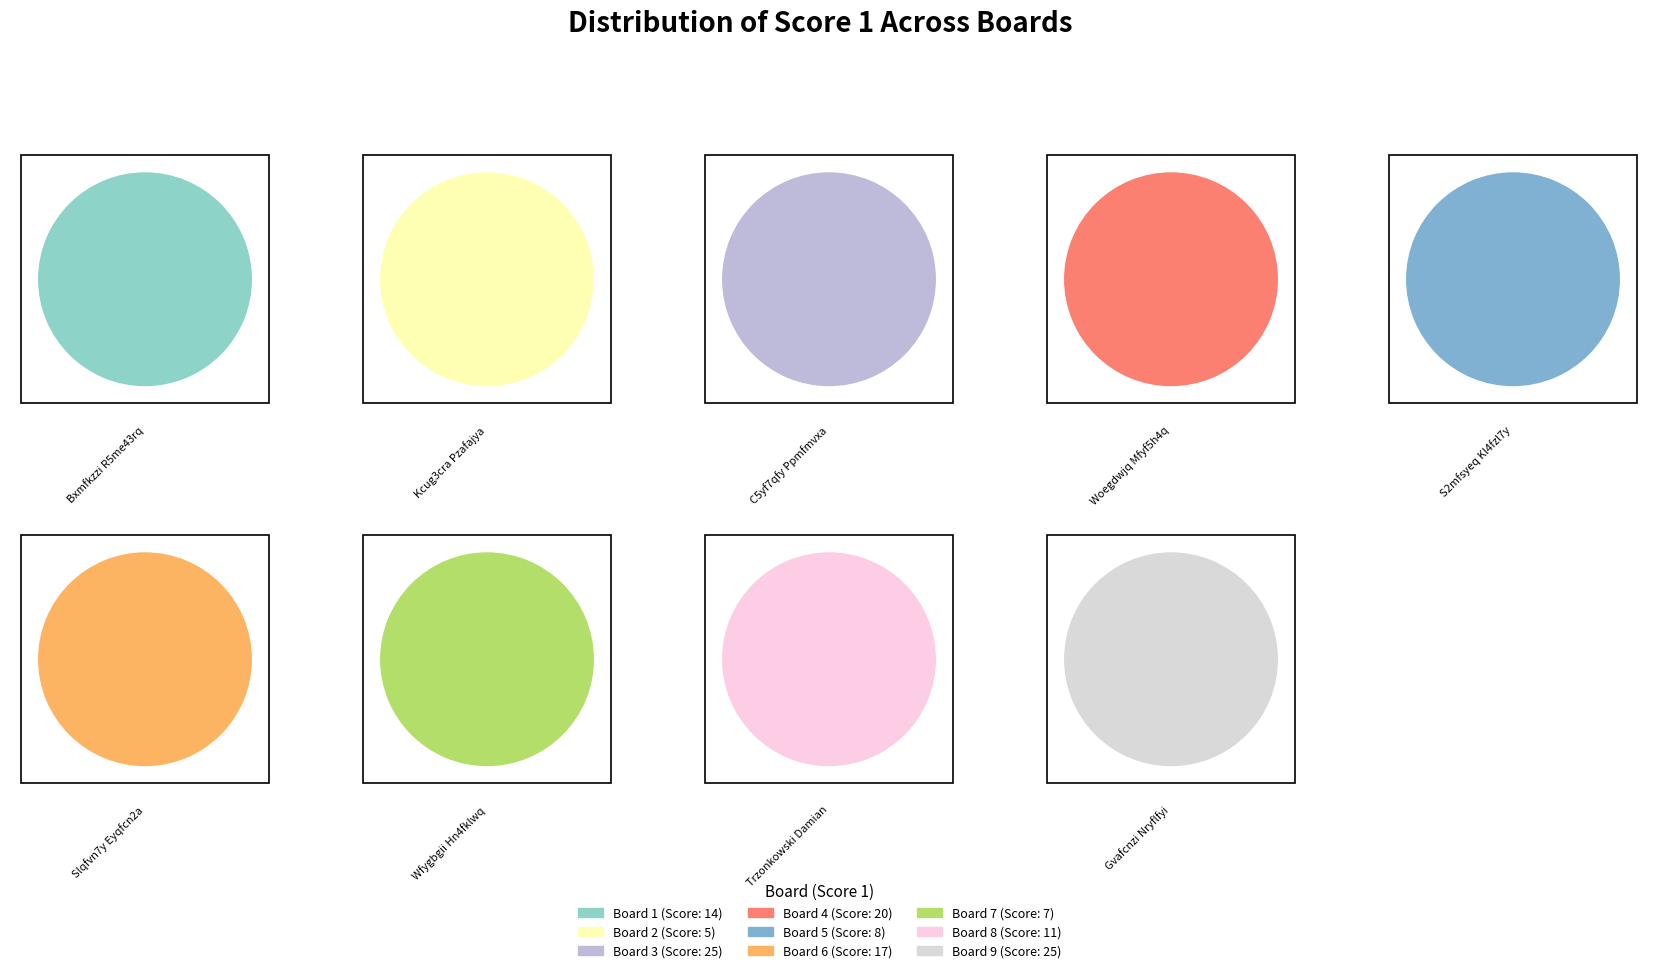

What percentage is NOT represented by 5?

93.9%